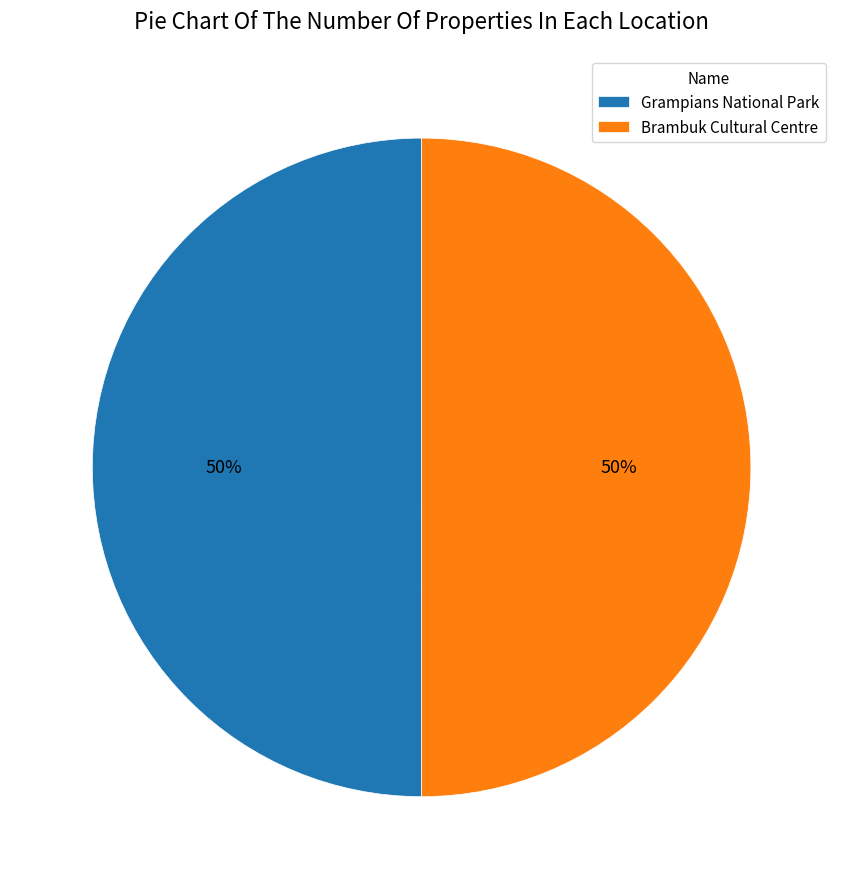

Approximately how many times larger is the value at Brambuk Cultural Centre compared to Grampians National Park?

1.0